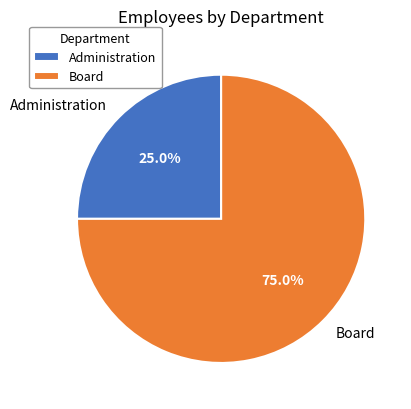

To the nearest percent, what is the difference between the Board and Administration slice percentages?

50%